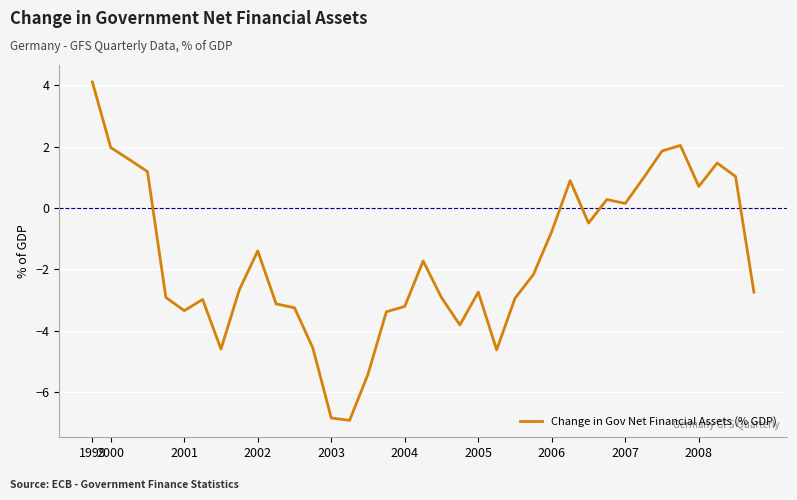

What is the sum of all values?

-61.2